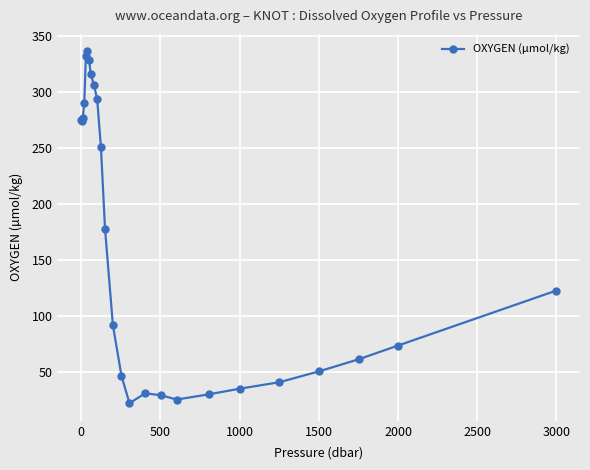

Is this an area chart (filled region under the line)?

No